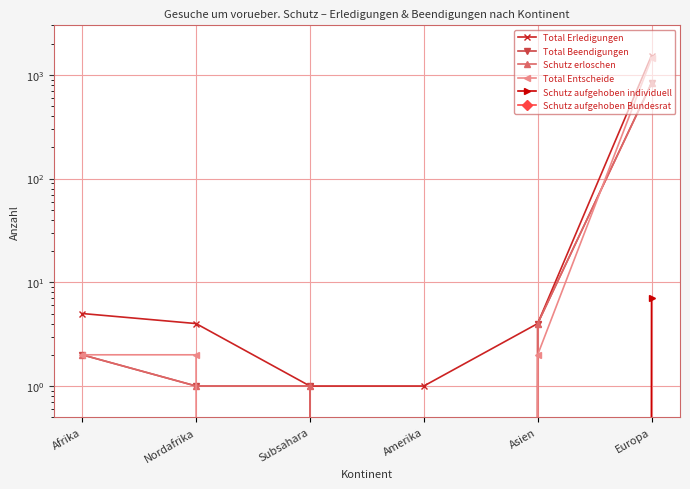

What position from the left is Asien?

5